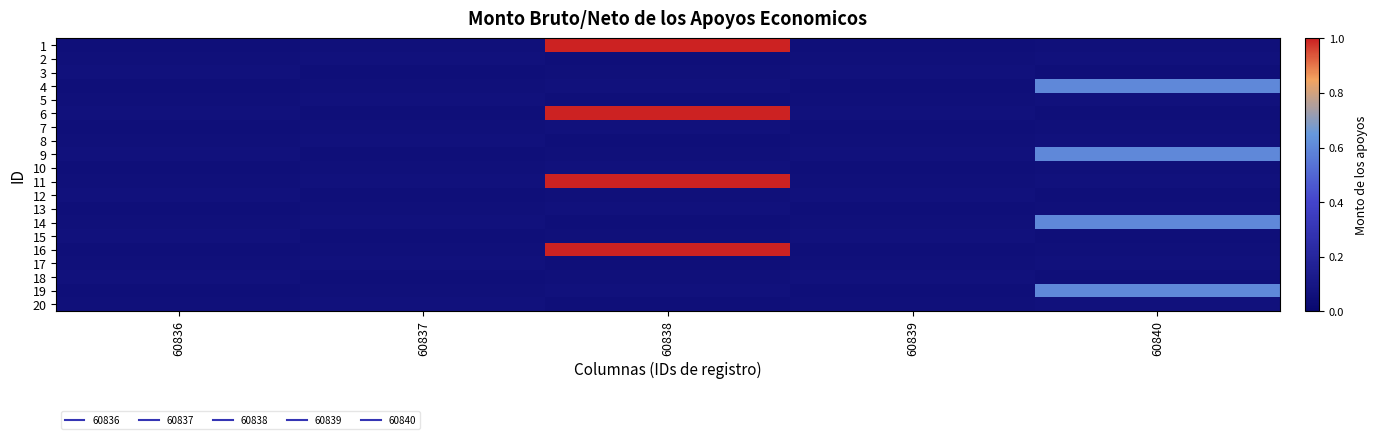

Which has a higher value, 60837 or 60839?

60837